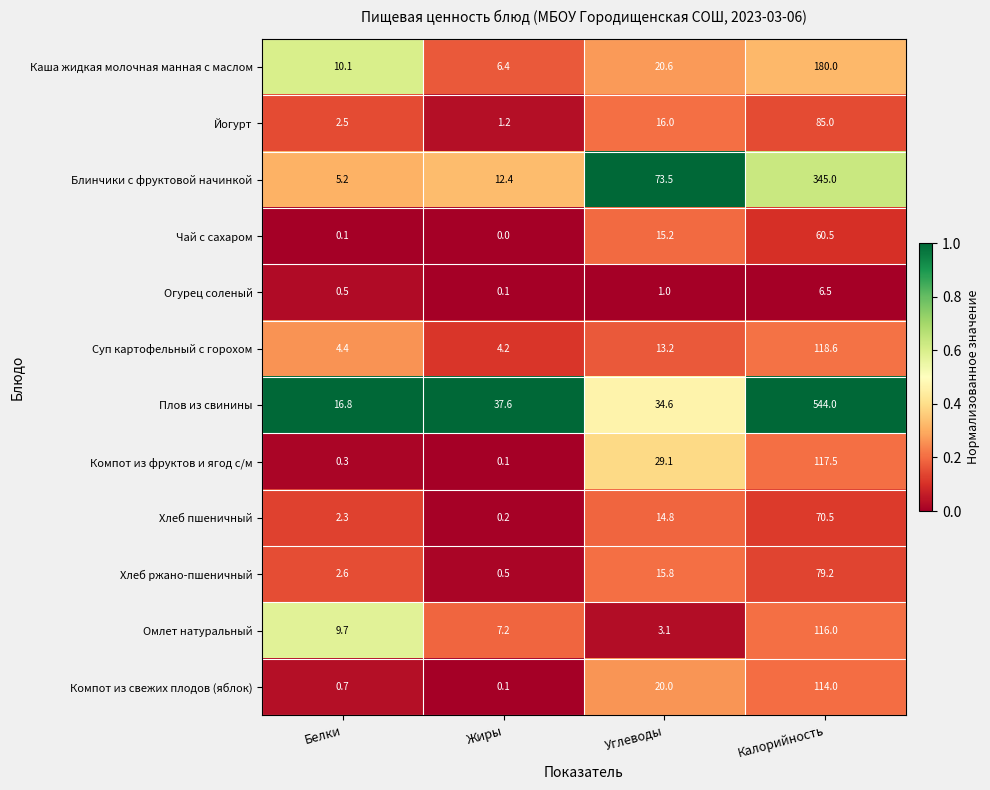

The value of Хлеб ржано-пшеничный at Жиры is 0.5. True or false?

True